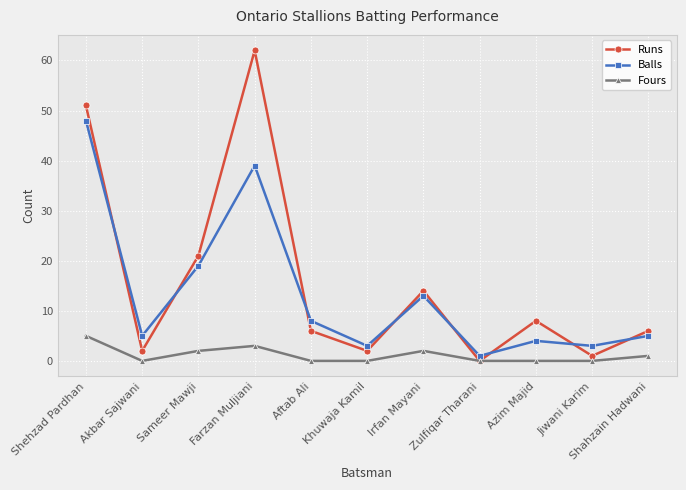

What position from the right is Akbar Sajwani?

10